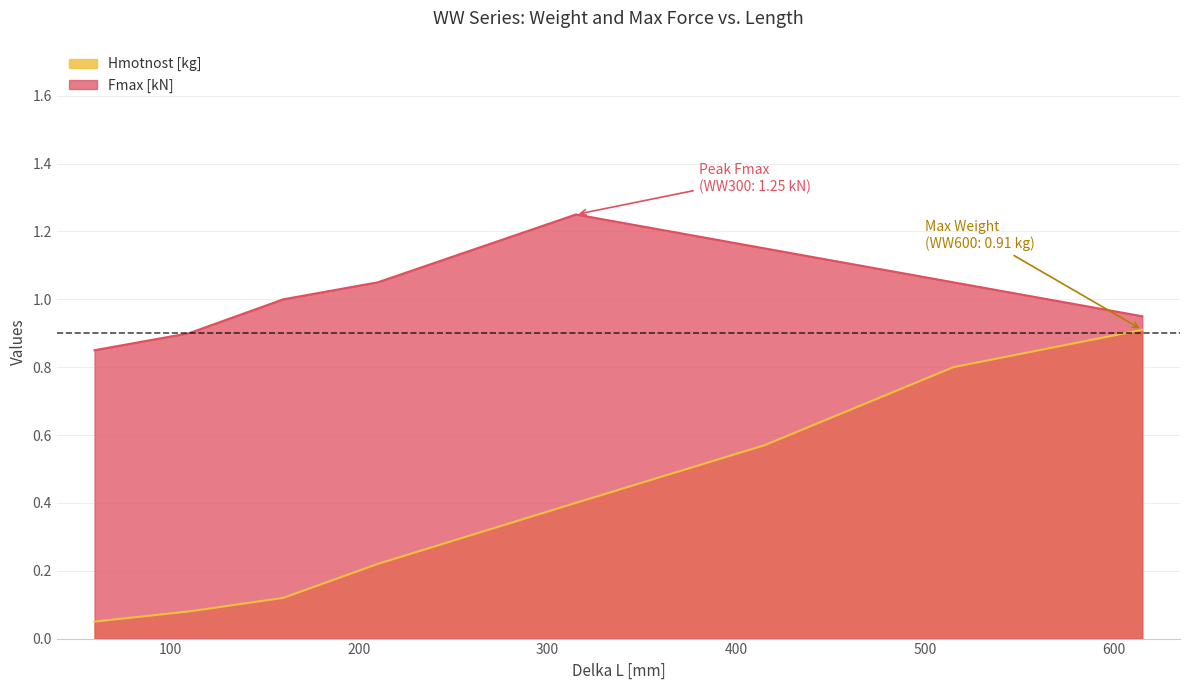

Reading left to right, list all the values displayed in this chart.

Hmotnost [kg]: 60=0.1	110=0.1	160=0.1	210=0.2	315=0.4	415=0.6	515=0.8	615=0.9
Fmax [kN]: 60=0.8	110=0.9	160=1.0	210=1.1	315=1.2	415=1.1	515=1.1	615=0.9